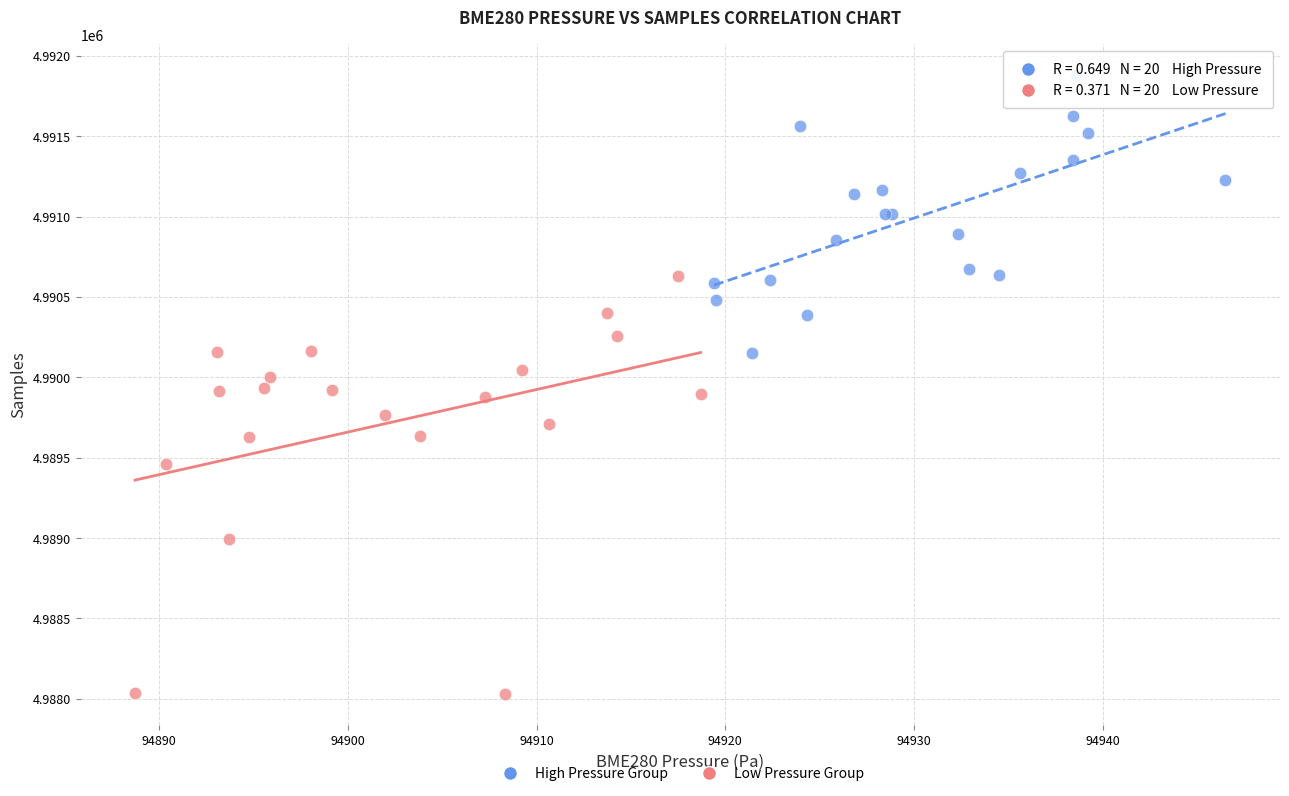

Which series contains the lowest Y value?

Low Pressure Group